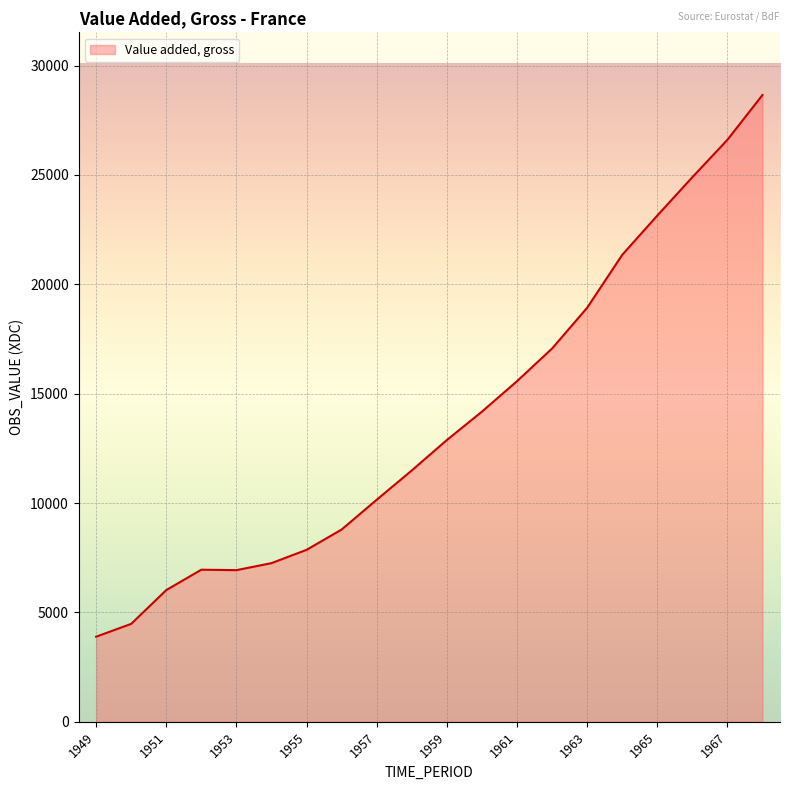

What is the maximum value shown in the chart?

28654